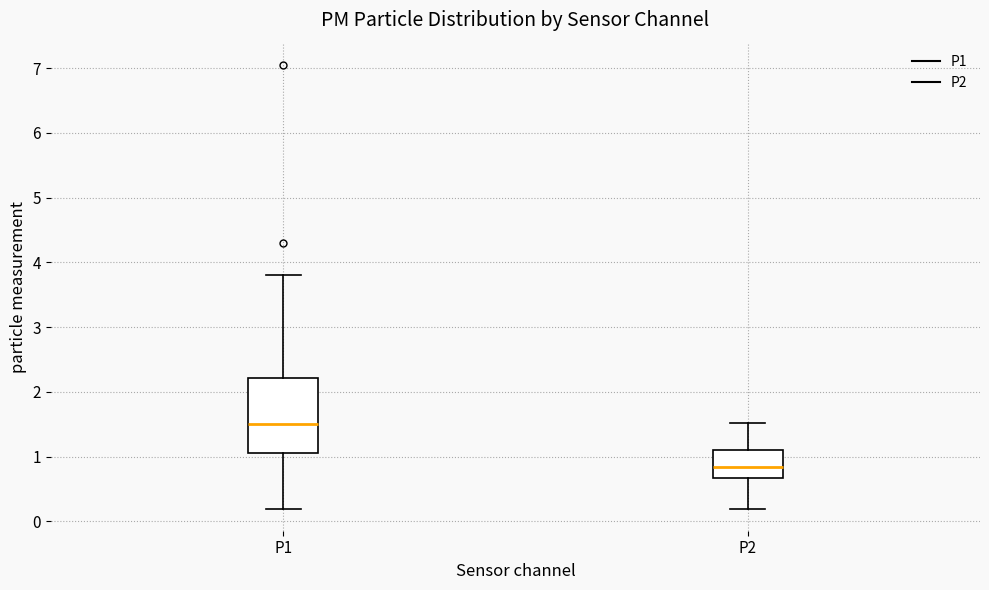

Which box has the highest median line?

P1